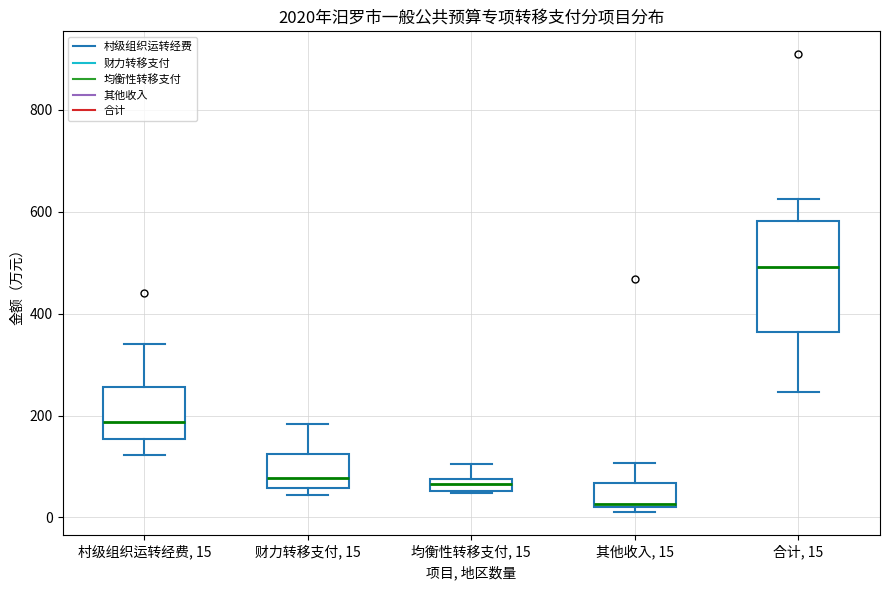

Where does the upper whisker of the box for 其他收入, 15 end on the y-axis? The values are not printed on the chart, so give them approximately, as read against the axis.

100